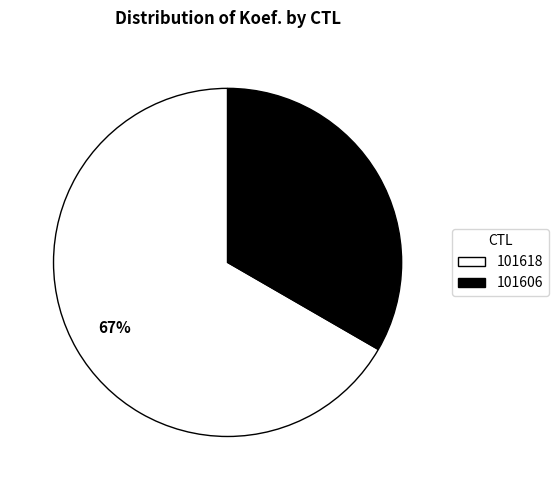

How many segments does this pie chart have?

2